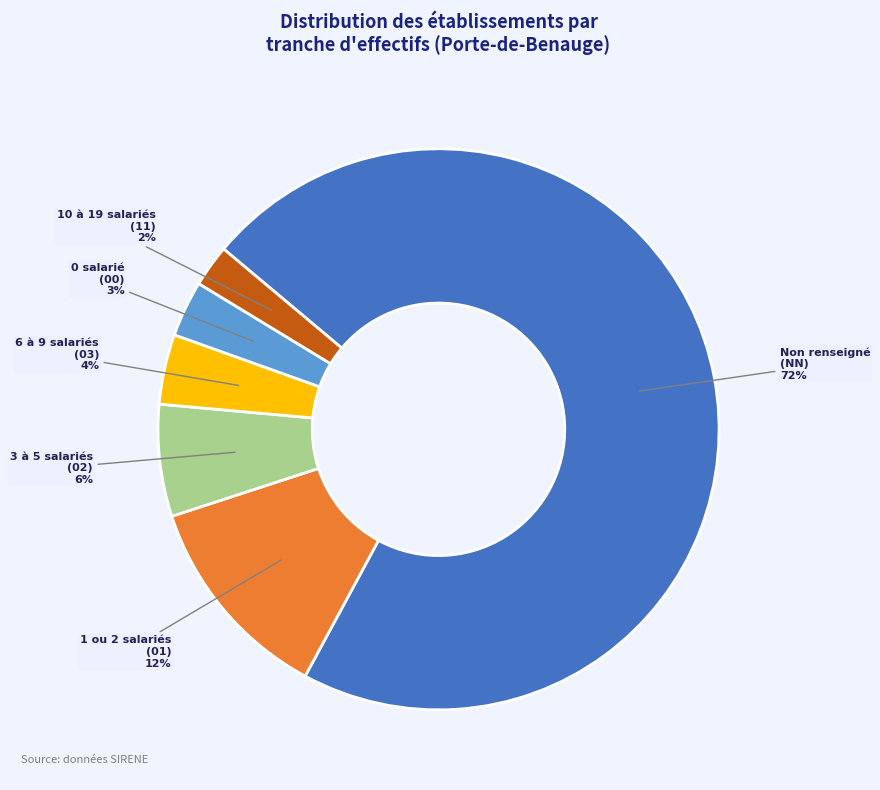

To the nearest percent, what is the average slice percentage?

17%